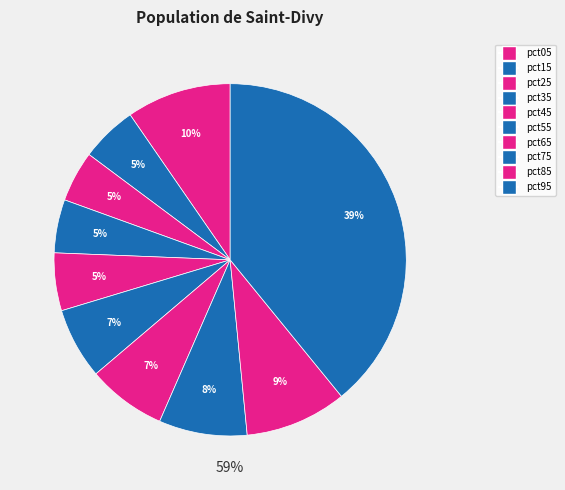

What percentage is the pct55 slice, to the nearest percent?

7%